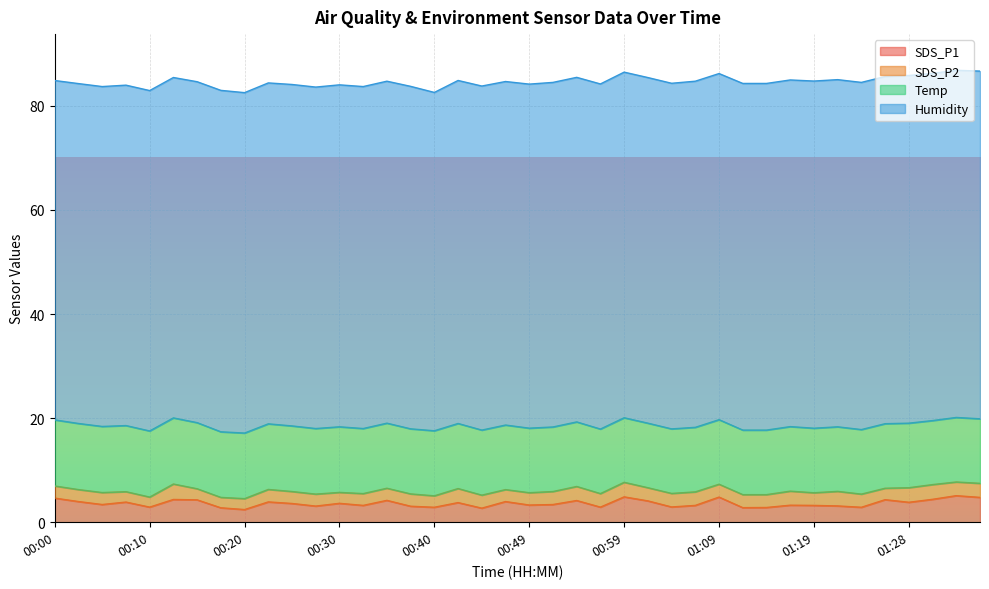

What is the total value across all series at 00:20?

82.5